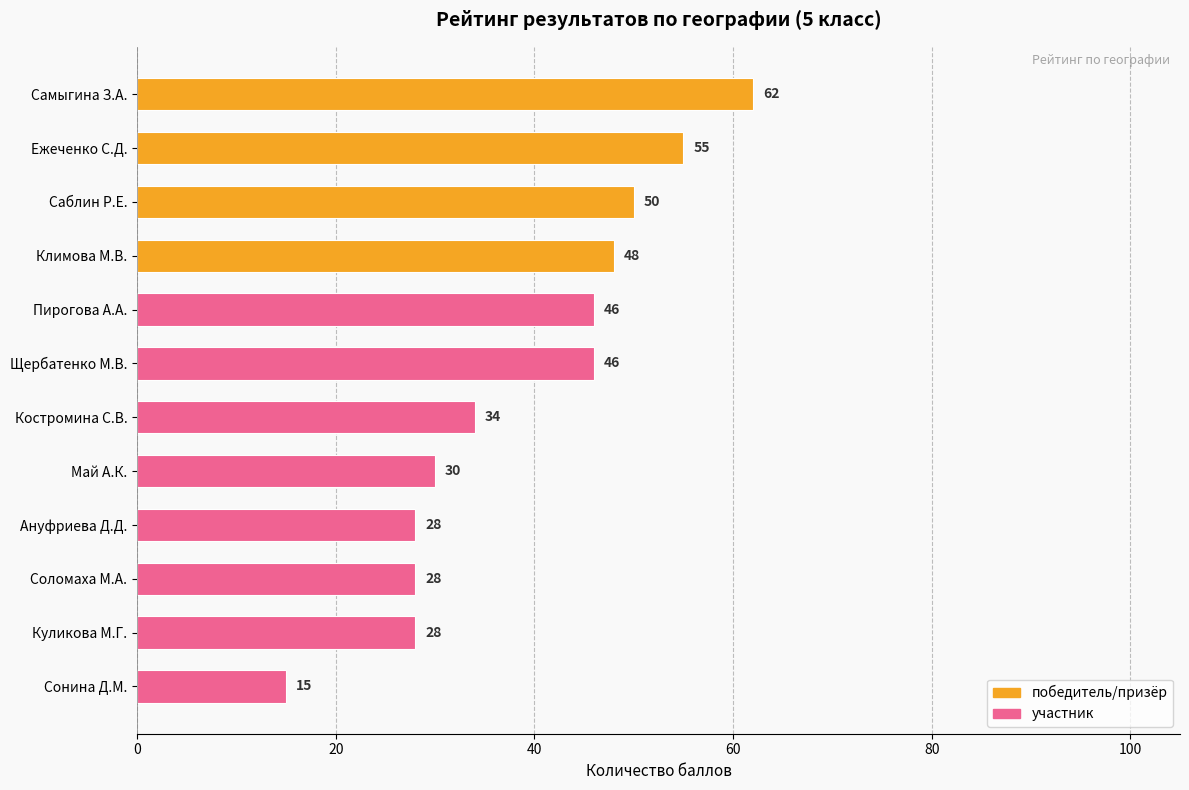

Which has a higher value, Саблин Р.Е. or Климова М.В.?

Саблин Р.Е.